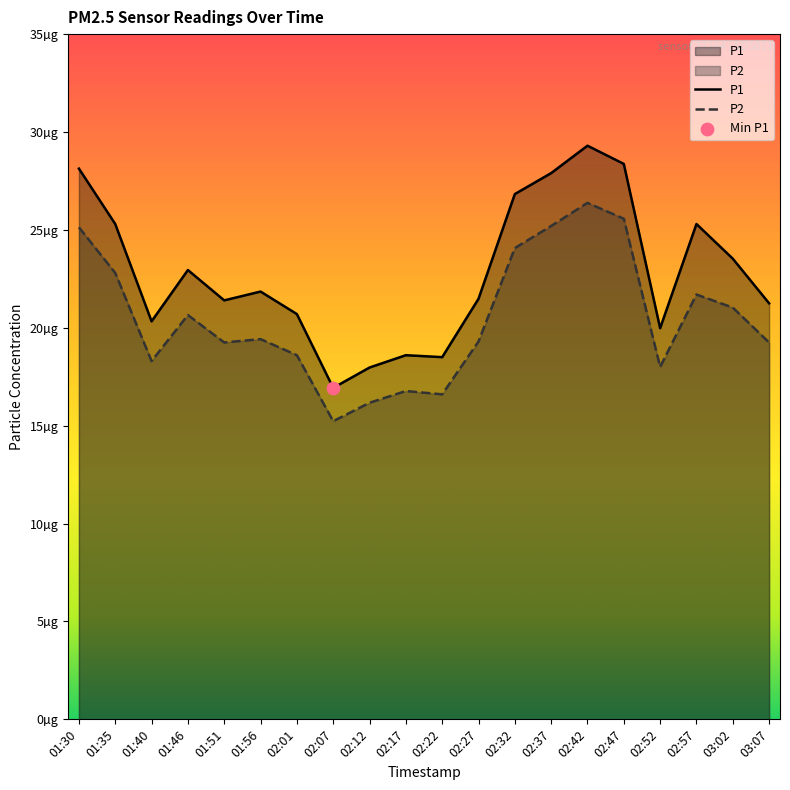

At which category is the sum across all series the highest?

02:42